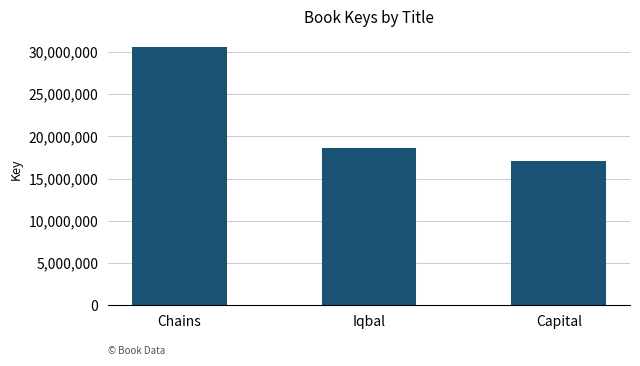

Is it true that the value at Chains is 14871136?

False